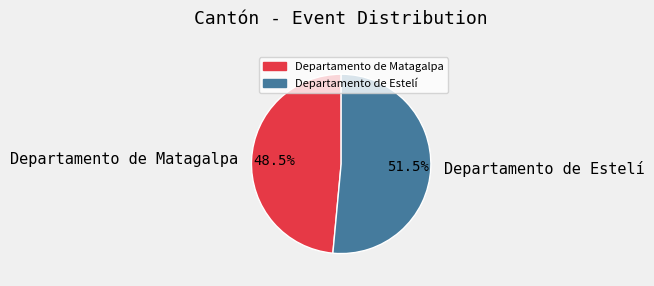

Between Departamento de Estelí and Departamento de Matagalpa, which is larger?

Departamento de Estelí